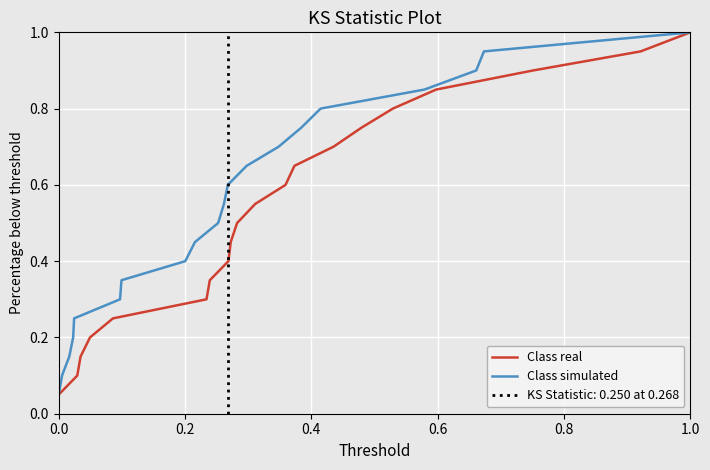

True or false: Class real and Class simulated cross at least once.

False